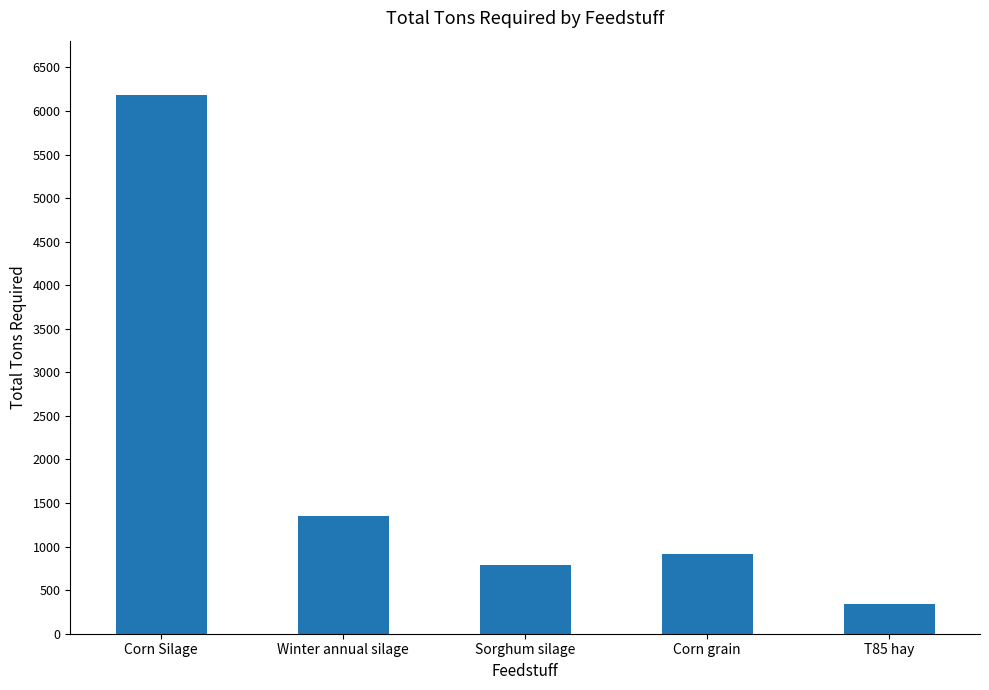

Reading left to right, extract all data points from this chart.

6187.9	1355.5	784.2	920.1	343.1